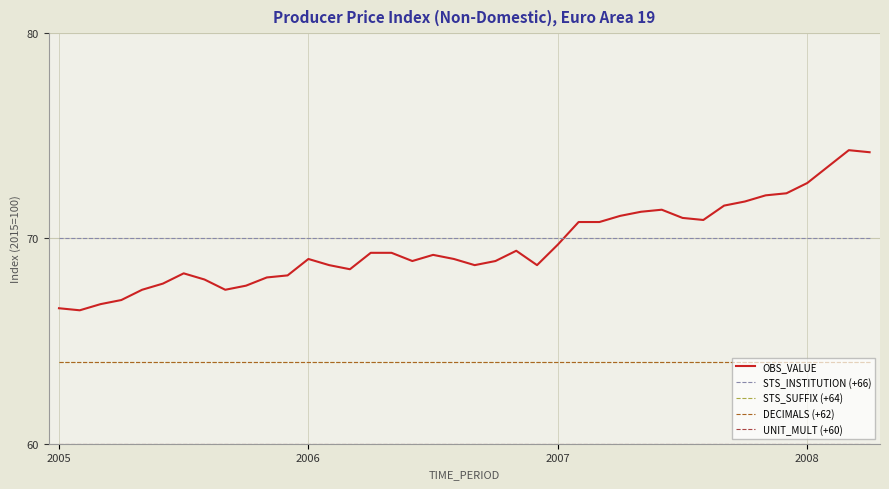

What is the average value of the DECIMALS (+62) series?

64.0